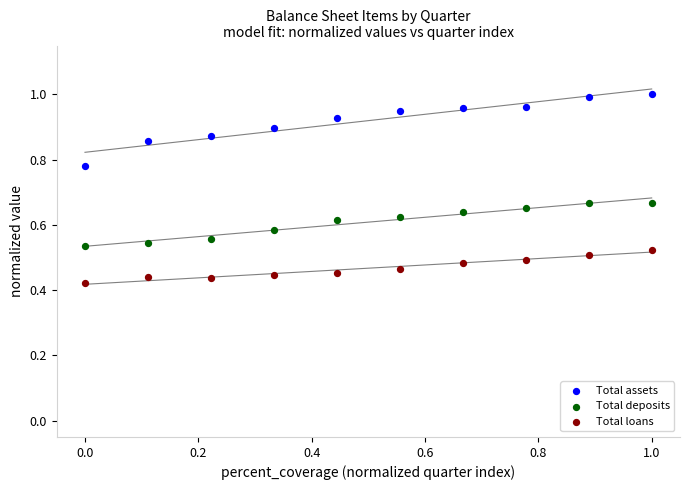

Which series reaches the minimum Y coordinate?

Total loans